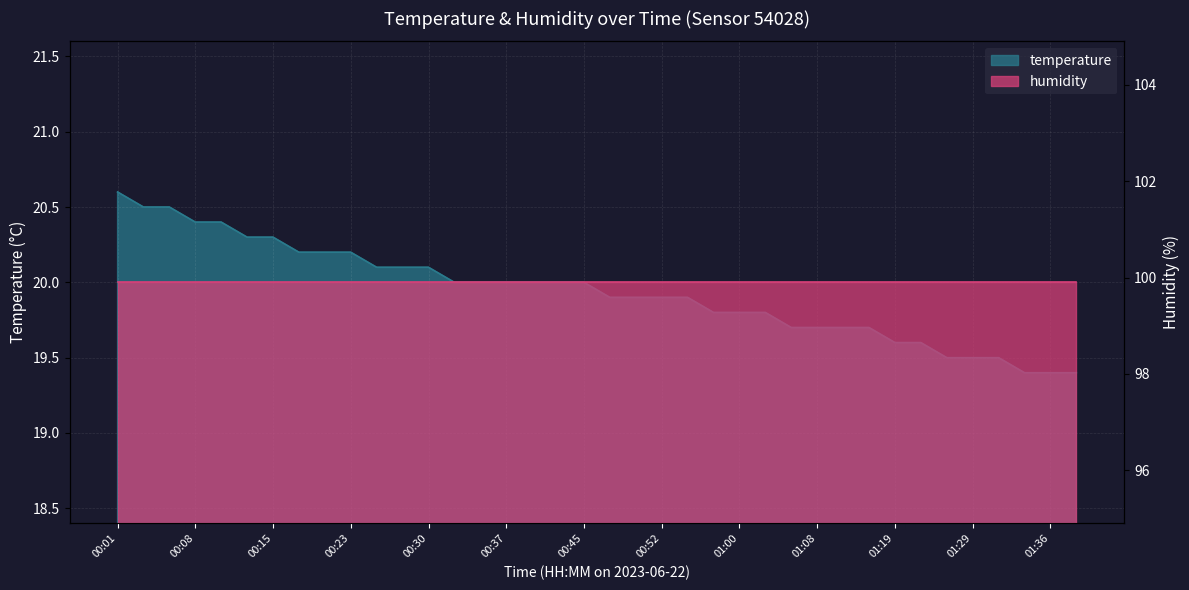

Count the number of values greater than 20.

13